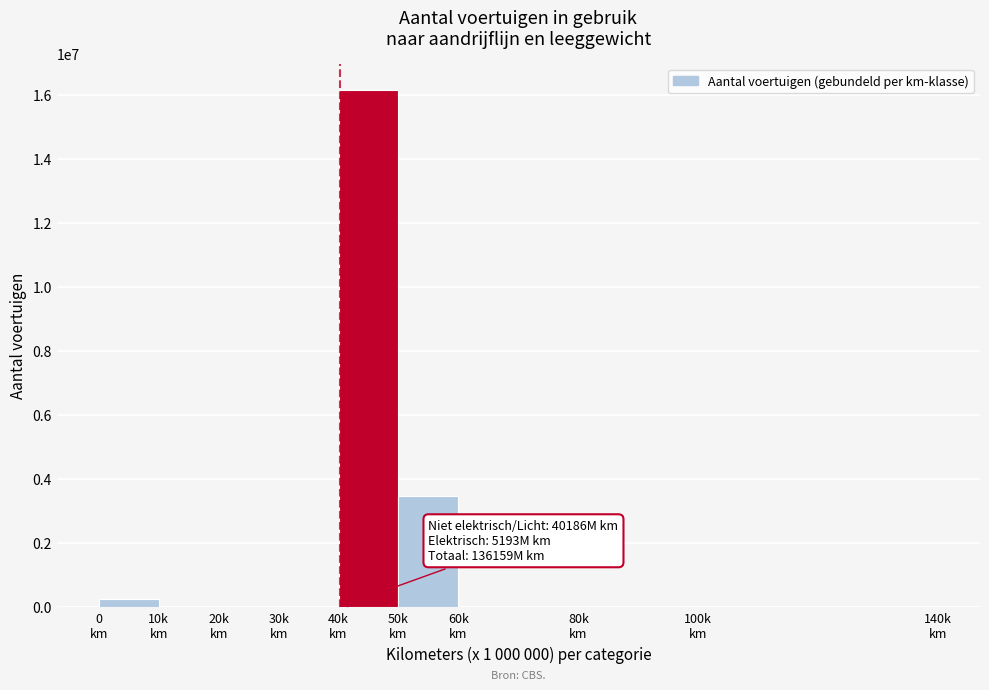

What is the sum of all values?

19909892